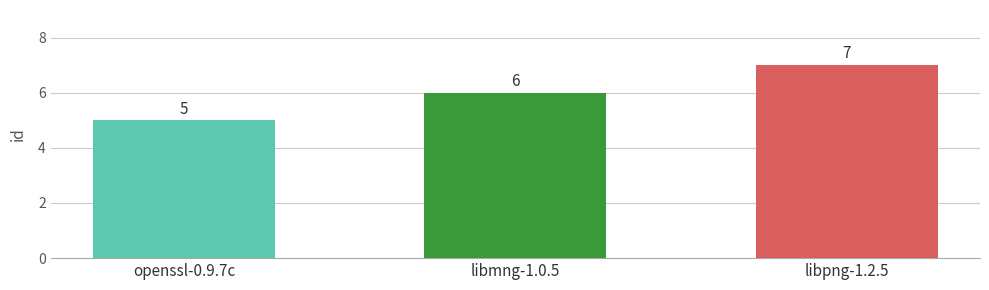

Does the chart contain any negative values?

No